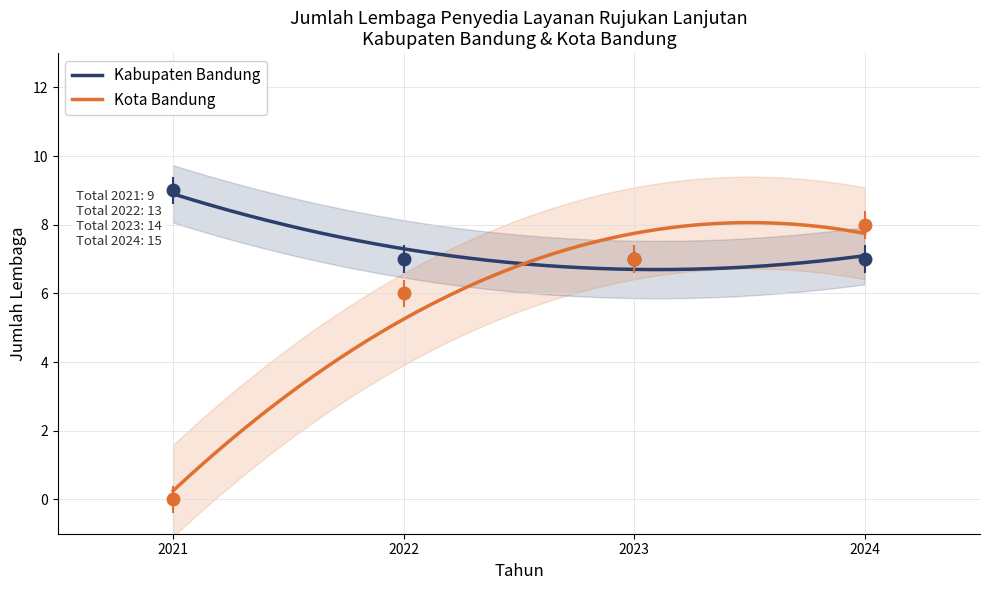

Between 2023 and 2024, which series saw the biggest shift?

Kota Bandung